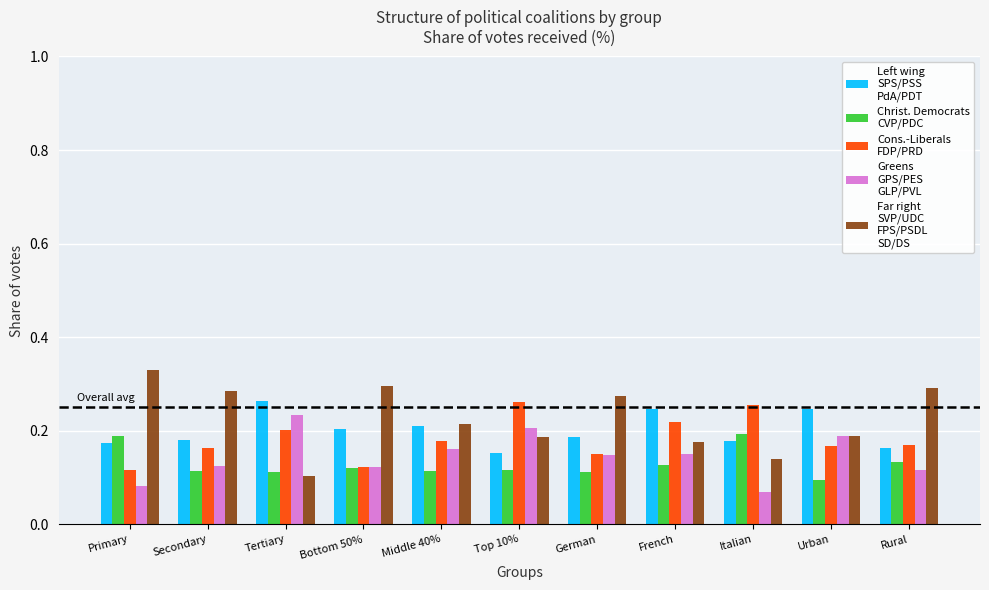

At which category does the chart reach its peak across all series?

Primary